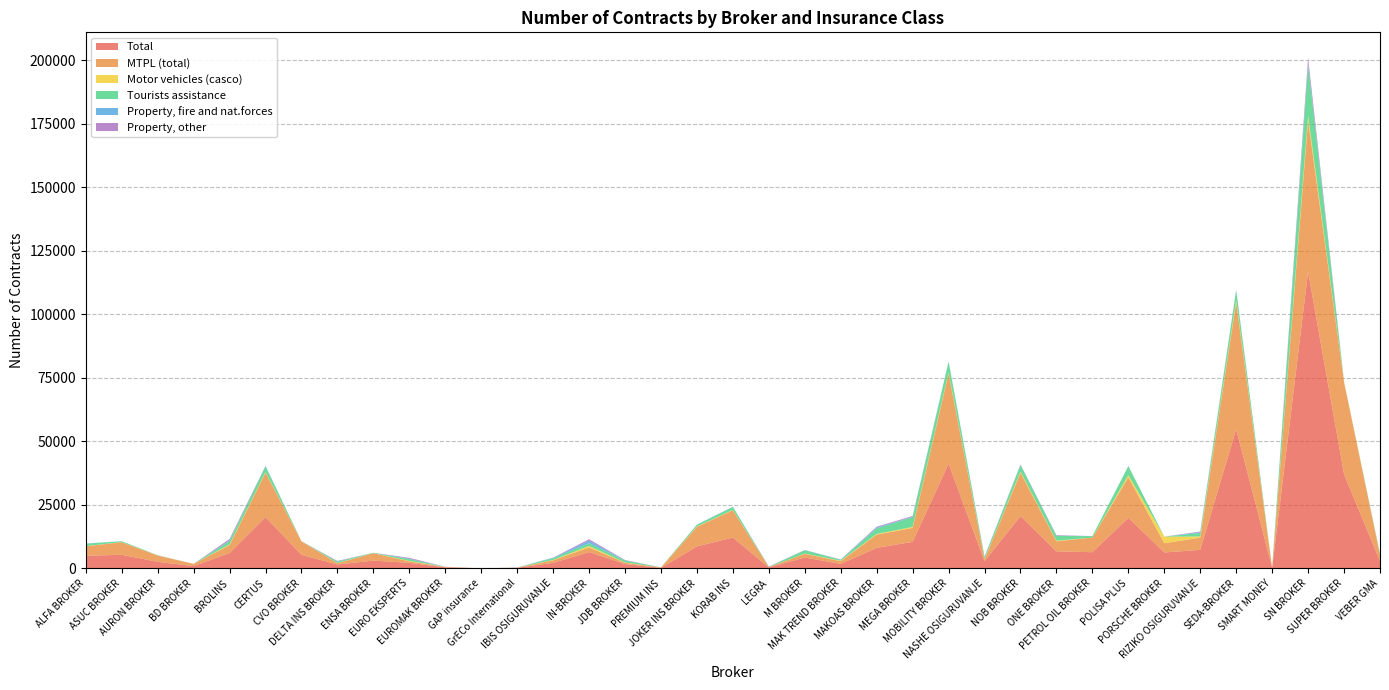

Reading right to left, transcribe all the data shown in this chart.

Total: VEBER GMA=2877	SUPER BROKER=37039	SN BROKER=116747	SMART MONEY=201	SEDA-BROKER=54771	RIZIKO OSIGURUVANJE=7290	PORSCHE BROKER=6253	POLISA PLUS=19896	PETROL OIL BROKER=6357	ONE BROKER=6697	NOB BROKER=20563	NASHE OSIGURUVANJE=2834	MOBILITY BROKER=41196	MEGA BROKER=10427	MAKOAS BROKER=8057	MAK TREND BROKER=1777	M BROKER=4273	LEGRA=376	KORAB INS=12124	JOKER INS BROKER=8645	PREMIUM INS=192	JDB BROKER=1700	IN-BROKER=6416	IBIS OSIGURUVANJE=2157	GrECo International=230	GAP insurance=0	EUROMAK BROKER=383	EURO EKSPERTS=2170	ENSA BROKER=3060	DELTA INS BROKER=1528	CVO BROKER=5322	CERTUS=20175	BROLINS=6055	BD BROKER=879	AURON BROKER=2580	ASUC BROKER=5342	ALFA BROKER=4966
MTPL (total): VEBER GMA=2350	SUPER BROKER=36237	SN BROKER=59510	SMART MONEY=0	SEDA-BROKER=49891	RIZIKO OSIGURUVANJE=4767	PORSCHE BROKER=3635	POLISA PLUS=15923	PETROL OIL BROKER=5753	ONE BROKER=3942	NOB BROKER=17058	NASHE OSIGURUVANJE=673	MOBILITY BROKER=35436	MEGA BROKER=5488	MAKOAS BROKER=5224	MAK TREND BROKER=1040	M BROKER=1441	LEGRA=141	KORAB INS=10736	JOKER INS BROKER=7693	PREMIUM INS=150	JDB BROKER=498	IN-BROKER=1804	IBIS OSIGURUVANJE=1007	GrECo International=31	GAP insurance=0	EUROMAK BROKER=154	EURO EKSPERTS=578	ENSA BROKER=2914	DELTA INS BROKER=471	CVO BROKER=5322	CERTUS=17497	BROLINS=3064	BD BROKER=871	AURON BROKER=2466	ASUC BROKER=4923	ALFA BROKER=3740
Motor vehicles (casco): VEBER GMA=52	SUPER BROKER=179	SN BROKER=1872	SMART MONEY=0	SEDA-BROKER=802	RIZIKO OSIGURUVANJE=493	PORSCHE BROKER=2595	POLISA PLUS=887	PETROL OIL BROKER=9	ONE BROKER=252	NOB BROKER=453	NASHE OSIGURUVANJE=147	MOBILITY BROKER=473	MEGA BROKER=394	MAKOAS BROKER=255	MAK TREND BROKER=186	M BROKER=115	LEGRA=25	KORAB INS=144	JOKER INS BROKER=165	PREMIUM INS=9	JDB BROKER=126	IN-BROKER=582	IBIS OSIGURUVANJE=160	GrECo International=18	GAP insurance=0	EUROMAK BROKER=33	EURO EKSPERTS=202	ENSA BROKER=20	DELTA INS BROKER=103	CVO BROKER=0	CERTUS=254	BROLINS=299	BD BROKER=5	AURON BROKER=19	ASUC BROKER=57	ALFA BROKER=78
Tourists assistance: VEBER GMA=423	SUPER BROKER=0	SN BROKER=19857	SMART MONEY=0	SEDA-BROKER=3983	RIZIKO OSIGURUVANJE=1388	PORSCHE BROKER=0	POLISA PLUS=3501	PETROL OIL BROKER=579	ONE BROKER=1856	NOB BROKER=2571	NASHE OSIGURUVANJE=656	MOBILITY BROKER=4188	MEGA BROKER=3893	MAKOAS BROKER=2210	MAK TREND BROKER=351	M BROKER=1281	LEGRA=37	KORAB INS=1160	JOKER INS BROKER=662	PREMIUM INS=27	JDB BROKER=766	IN-BROKER=1065	IBIS OSIGURUVANJE=716	GrECo International=8	GAP insurance=0	EUROMAK BROKER=0	EURO EKSPERTS=722	ENSA BROKER=123	DELTA INS BROKER=552	CVO BROKER=0	CERTUS=2221	BROLINS=1356	BD BROKER=1	AURON BROKER=75	ASUC BROKER=349	ALFA BROKER=897
Property, fire and nat.forces: VEBER GMA=13	SUPER BROKER=23	SN BROKER=674	SMART MONEY=9	SEDA-BROKER=85	RIZIKO OSIGURUVANJE=273	PORSCHE BROKER=7	POLISA PLUS=24	PETROL OIL BROKER=0	ONE BROKER=120	NOB BROKER=99	NASHE OSIGURUVANJE=177	MOBILITY BROKER=35	MEGA BROKER=119	MAKOAS BROKER=309	MAK TREND BROKER=59	M BROKER=66	LEGRA=57	KORAB INS=26	JOKER INS BROKER=57	PREMIUM INS=4	JDB BROKER=41	IN-BROKER=1036	IBIS OSIGURUVANJE=96	GrECo International=17	GAP insurance=0	EUROMAK BROKER=22	EURO EKSPERTS=117	ENSA BROKER=0	DELTA INS BROKER=97	CVO BROKER=0	CERTUS=69	BROLINS=171	BD BROKER=0	AURON BROKER=9	ASUC BROKER=11	ALFA BROKER=94
Property, other: VEBER GMA=15	SUPER BROKER=3	SN BROKER=2275	SMART MONEY=15	SEDA-BROKER=125	RIZIKO OSIGURUVANJE=253	PORSCHE BROKER=16	POLISA PLUS=46	PETROL OIL BROKER=1	ONE BROKER=193	NOB BROKER=140	NASHE OSIGURUVANJE=157	MOBILITY BROKER=76	MEGA BROKER=290	MAKOAS BROKER=330	MAK TREND BROKER=73	M BROKER=46	LEGRA=88	KORAB INS=52	JOKER INS BROKER=26	PREMIUM INS=0	JDB BROKER=147	IN-BROKER=554	IBIS OSIGURUVANJE=89	GrECo International=22	GAP insurance=0	EUROMAK BROKER=28	EURO EKSPERTS=352	ENSA BROKER=3	DELTA INS BROKER=183	CVO BROKER=0	CERTUS=119	BROLINS=597	BD BROKER=0	AURON BROKER=2	ASUC BROKER=16	ALFA BROKER=9